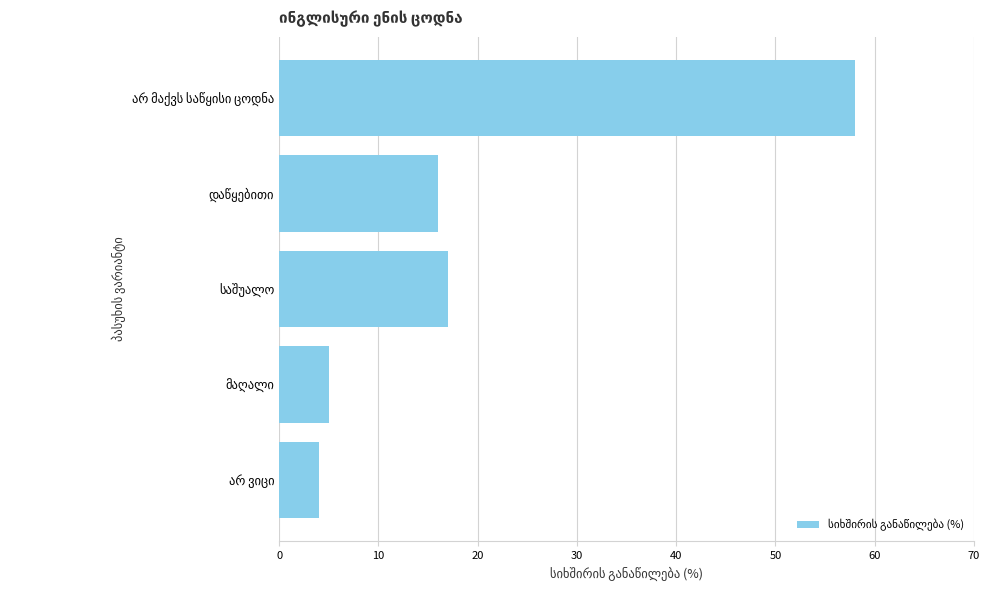

What is the value of the 2nd bar from the top?

16